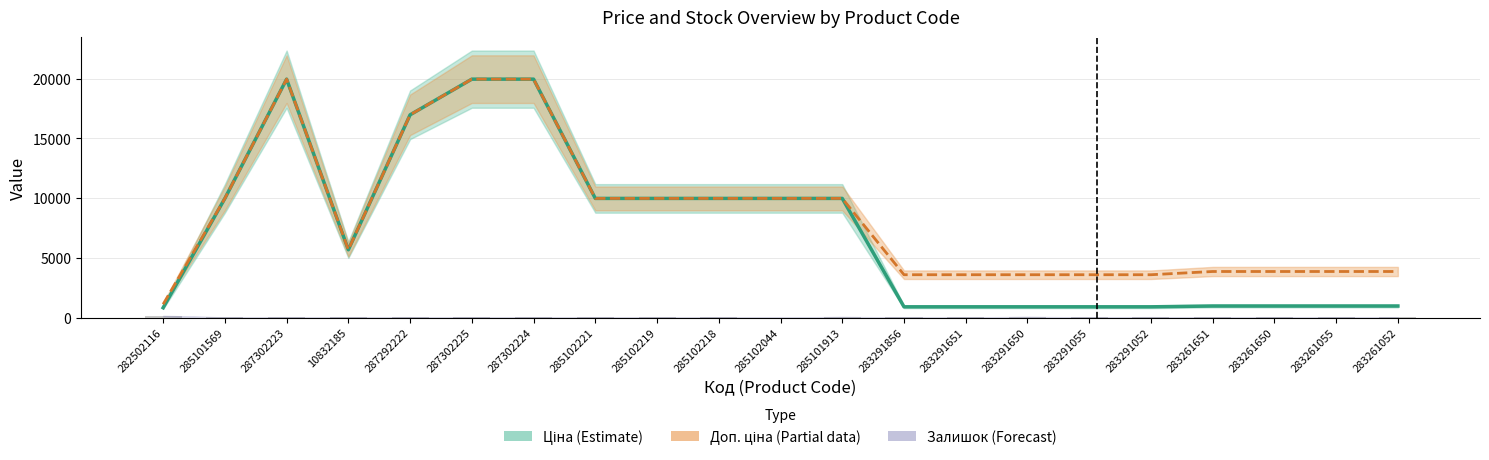

Reading left to right, transcribe all the data shown in this chart.

Ціна (Estimate): 818.5	9975.0	19964.2	5673.8	16976.3	19964.2	19964.2	9975.0	9975.0	9975.0	9975.0	9975.0	895.9	895.9	895.9	895.9	895.9	963.5	963.5	963.5	963.5
Доп. ціна (Partial): 1109.2	9975.0	19964.2	5673.8	16976.3	19964.2	19964.2	9975.0	9975.0	9975.0	9975.0	9975.0	3583.6	3583.6	3583.6	3583.6	3583.6	3854.0	3854.0	3854.0	3854.0
Залишок: 125.0	7.0	7.0	2.0	4.0	5.0	3.0	5.0	9.0	3.0	1.0	39.0	7.0	6.0	43.0	9.0	26.0	8.0	6.0	4.0	12.0